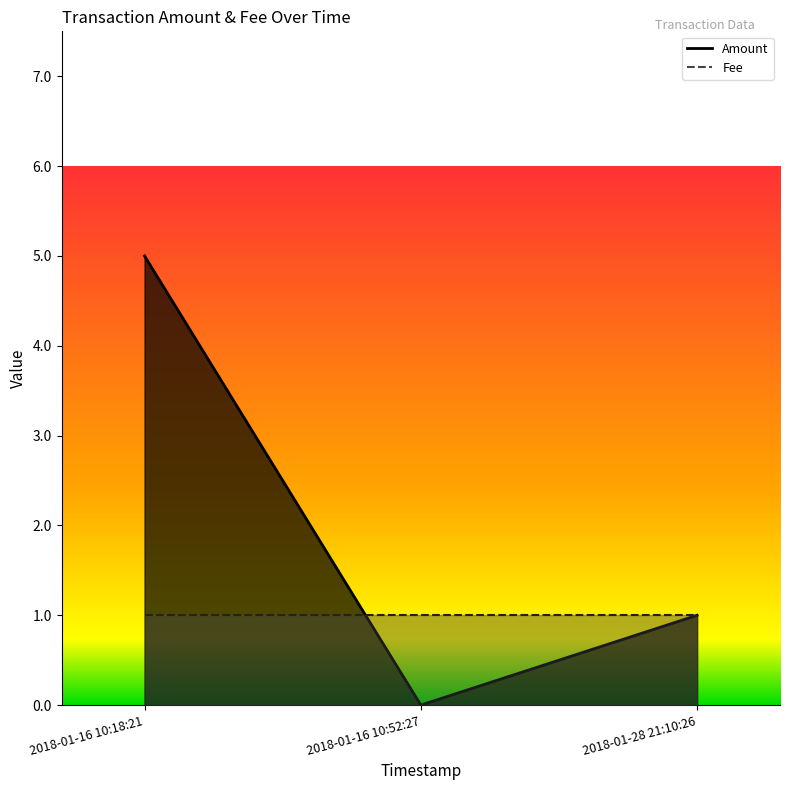

True or false: the data shows 1 at 2018-01-28 21:10:26.

True